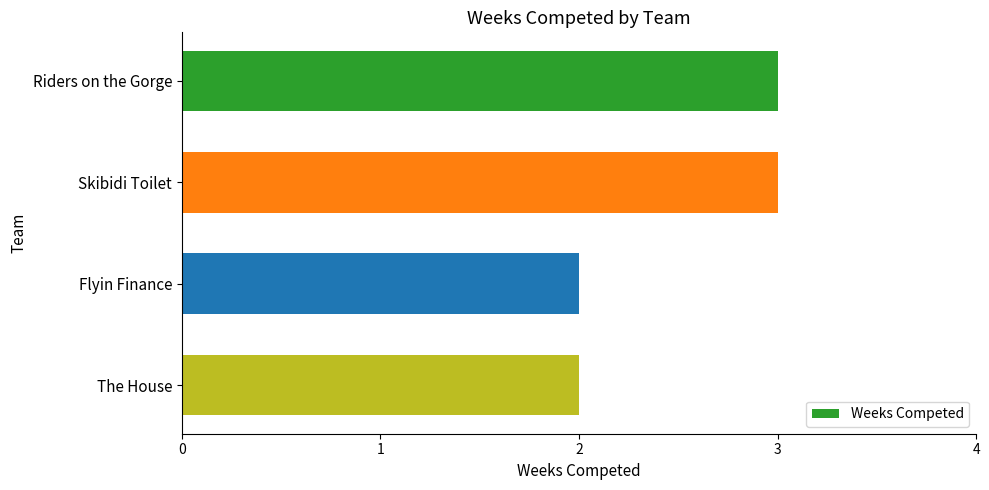

How many values are between 2 and 3?

4